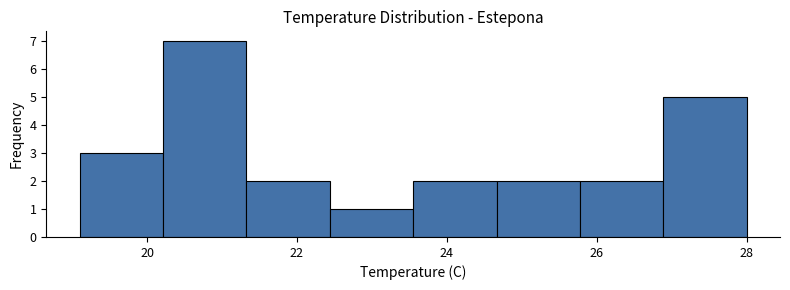

Reading left to right, transcribe this chart: for each bar, give the range it covers on the x-axis and its height. Neither the bar edges nor the heights are printed on the chart, so give them approximately, as read against the axes.

19.2 to 20.2: 3
20.2 to 21.4: 7
21.4 to 22.4: 2
22.4 to 23.6: 1
23.6 to 24.6: 2
24.6 to 25.8: 2
25.8 to 26.8: 2
26.8 to 28.0: 5